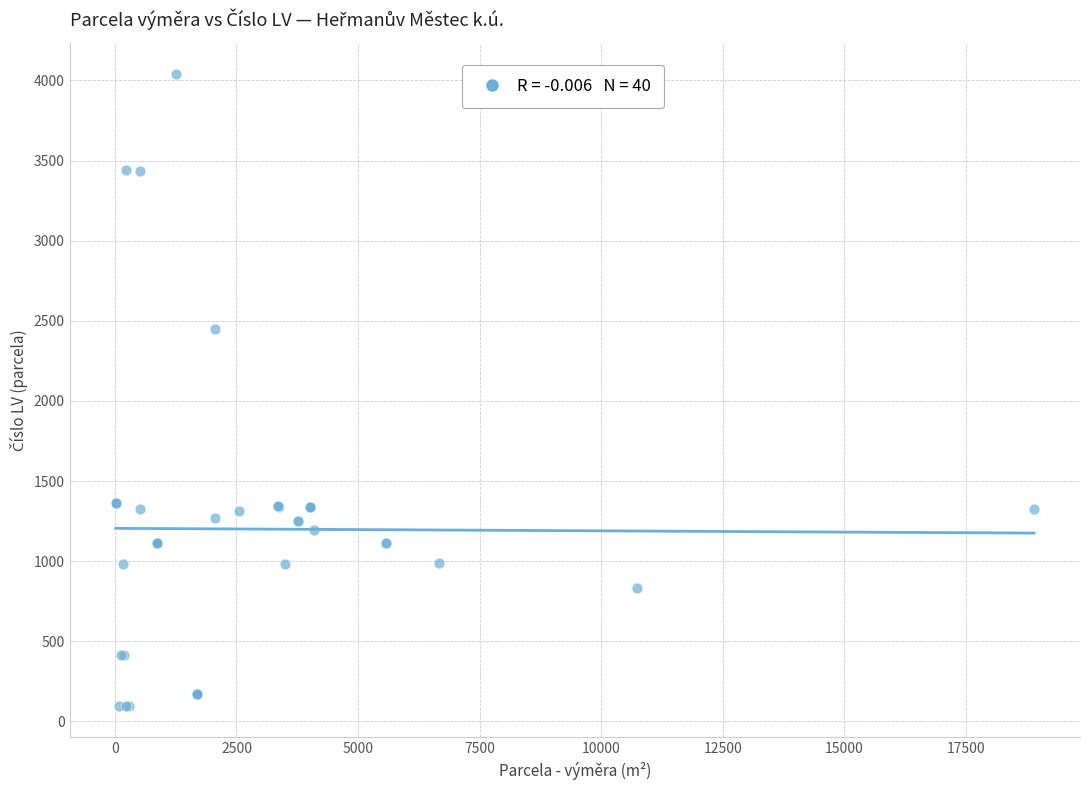

What Y value in the scatter plot is closest to 2068?

2448